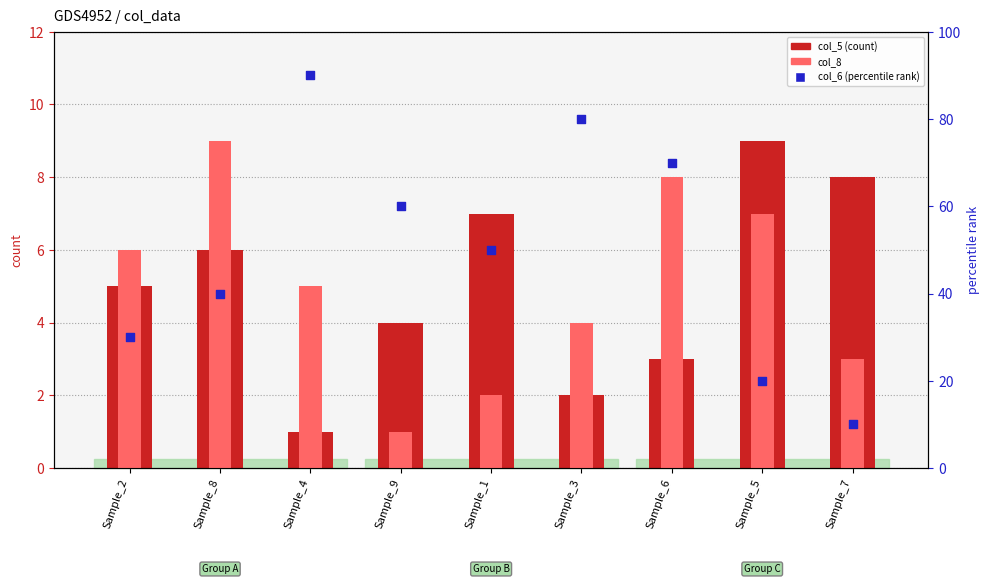

Which series has the largest total across all categories?

col_6 (percentile)